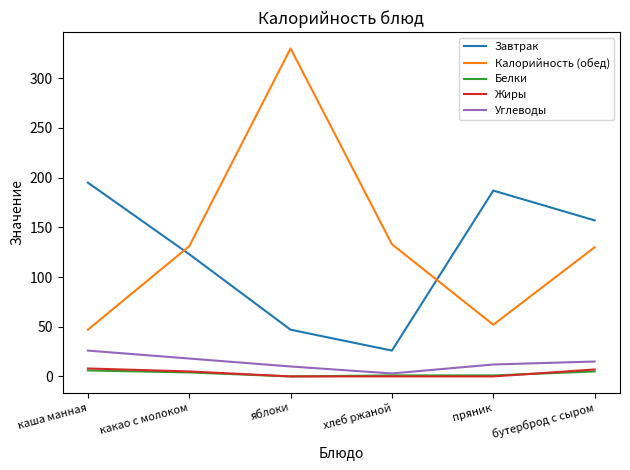

Is it true that Завтрак equals 268 at каша манная?

False